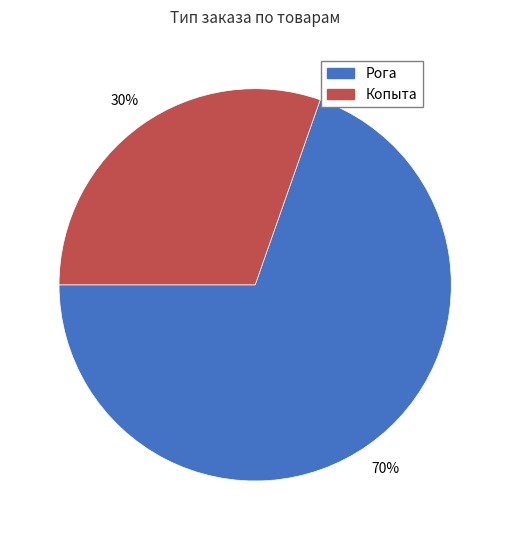

To the nearest percent, what is the average slice percentage?

50%